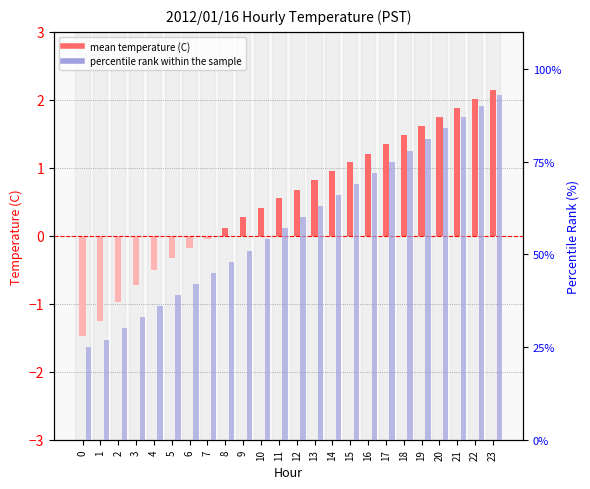

Reading left to right, what are all the values shown in this chart?

mean temperature (C): -1.5	-1.2	-1.0	-0.7	-0.5	-0.3	-0.2	-0.1	0.1	0.3	0.4	0.6	0.7	0.8	0.9	1.1	1.2	1.4	1.5	1.6	1.8	1.9	2.0	2.1
percentile rank within the sample: 25.0	27.0	30.0	33.0	36.0	39.0	42.0	45.0	48.0	51.0	54.0	57.0	60.0	63.0	66.0	69.0	72.0	75.0	78.0	81.0	84.0	87.0	90.0	93.0